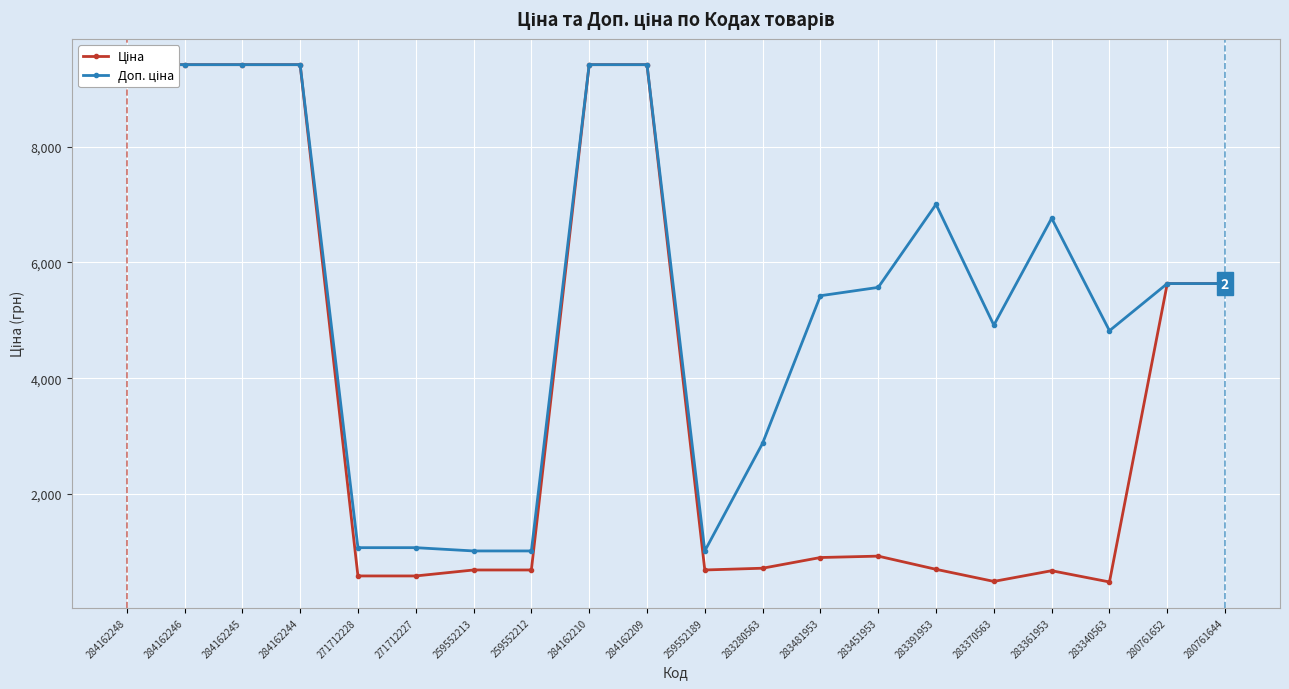

What is the difference between the maximum and minimum values in the Ціна series?

8934.7